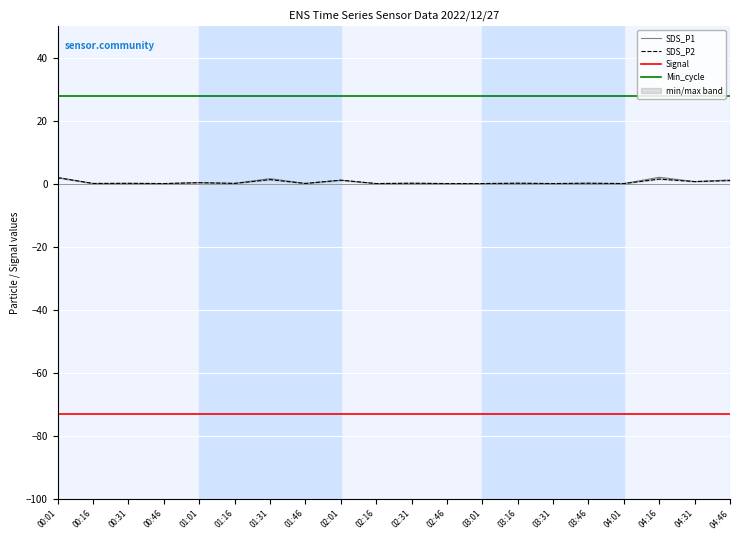

Which category has the lowest value across all series?

00:01